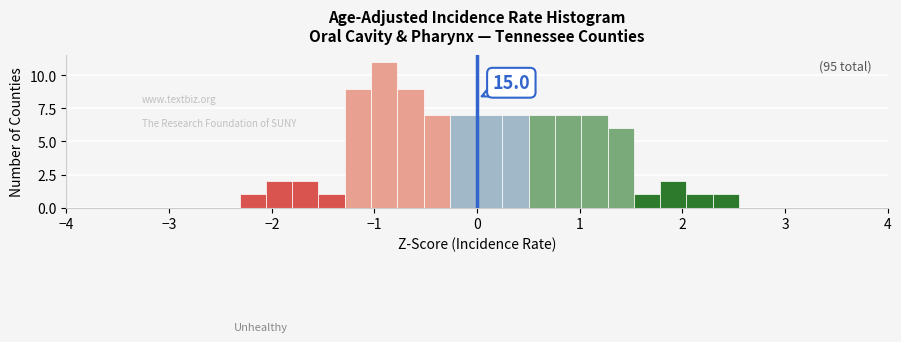

Read against the x-axis, roughly where is the centre of the tallest bar?

-0.9